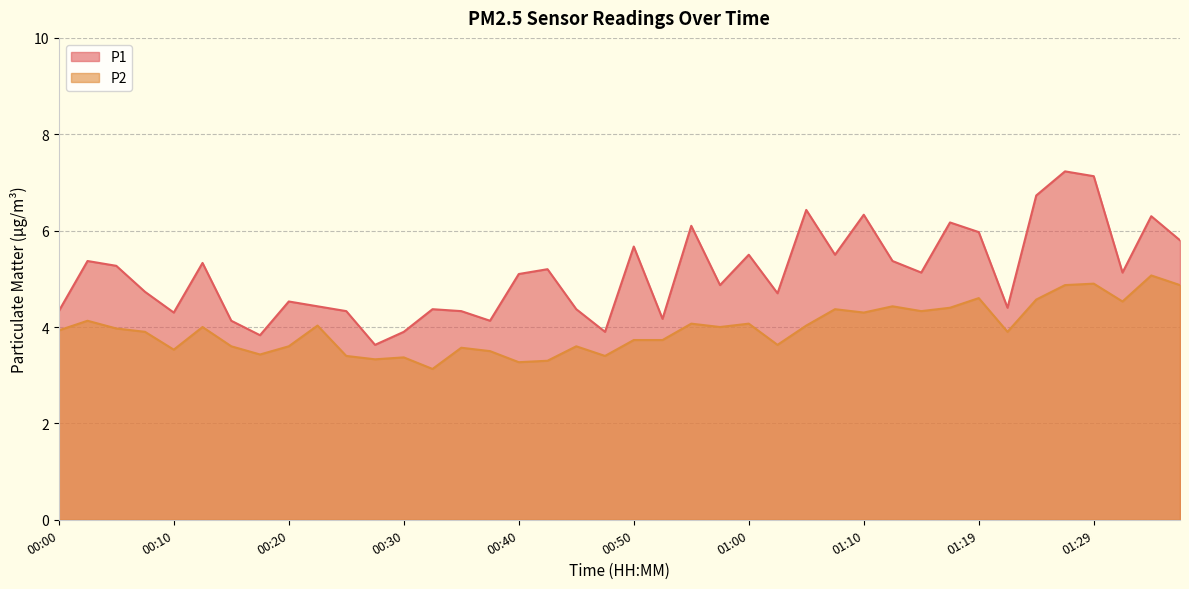

What is the highest value of the P1 series?

7.2